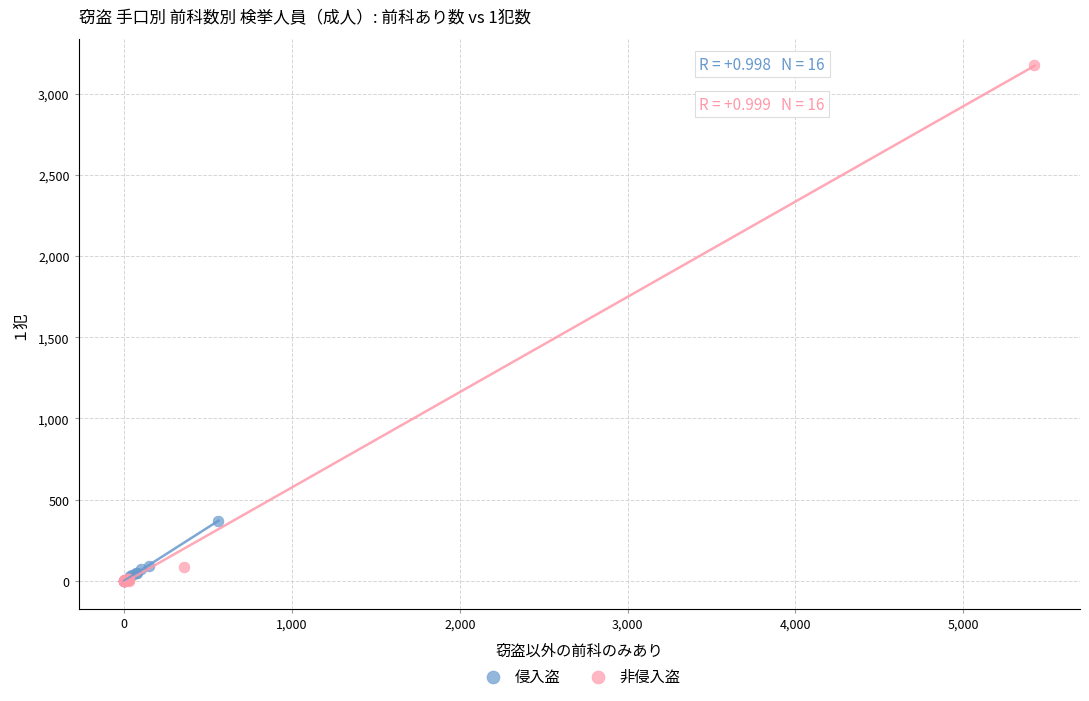

Which series contains the highest Y value?

非侵入盗